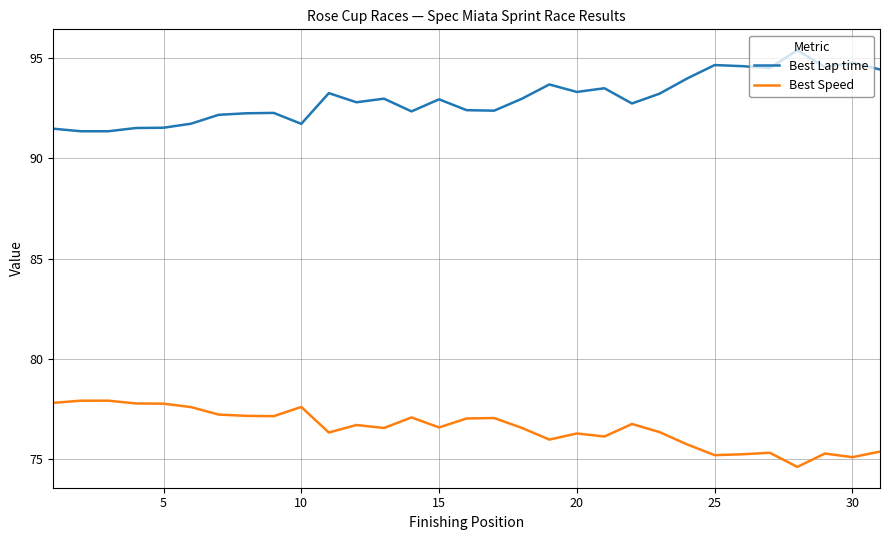

What is the greatest value displayed?

95.4